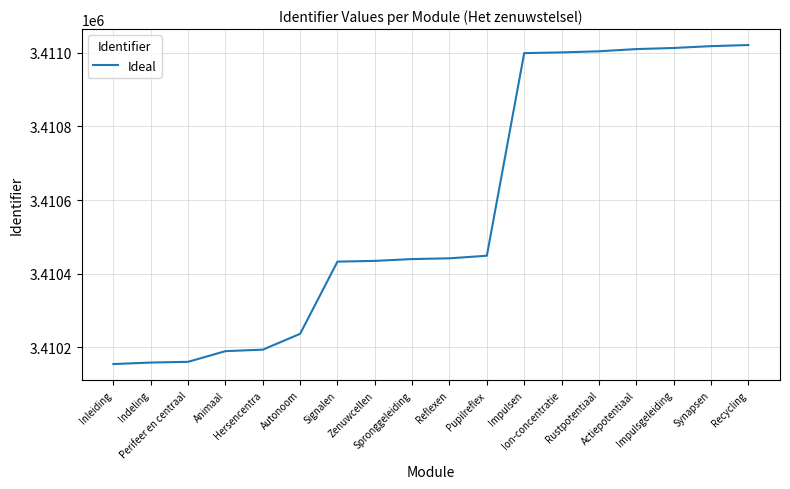

What is the smallest value displayed?

3410155